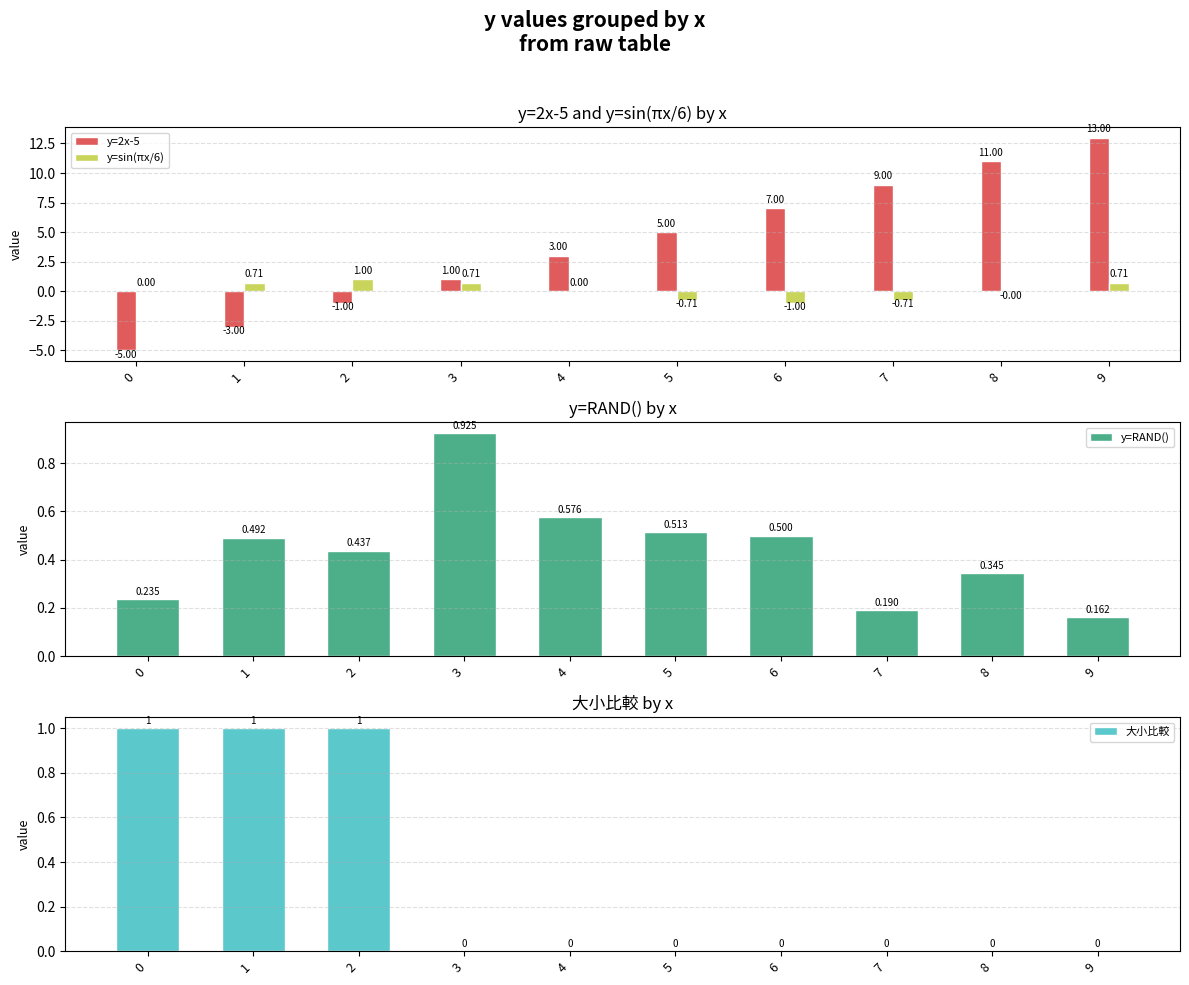

Where is y=RAND() nearest to the value 0?

9